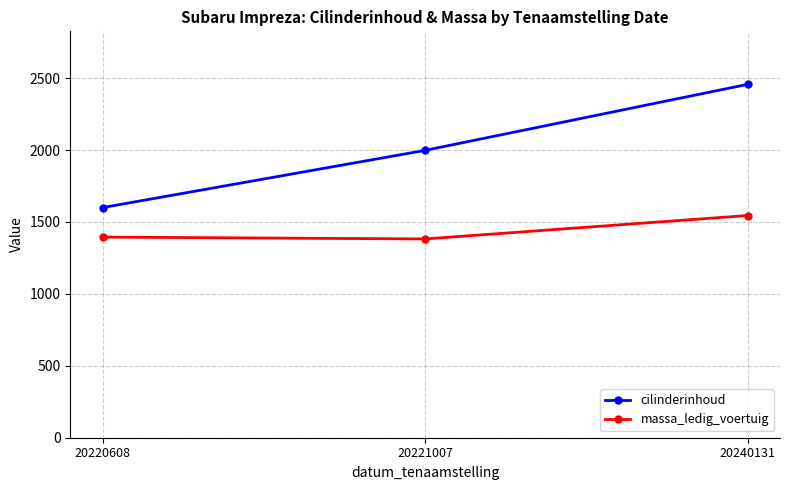

The massa_ledig_voertuig series shows 1545 at 20240131. True or false?

True